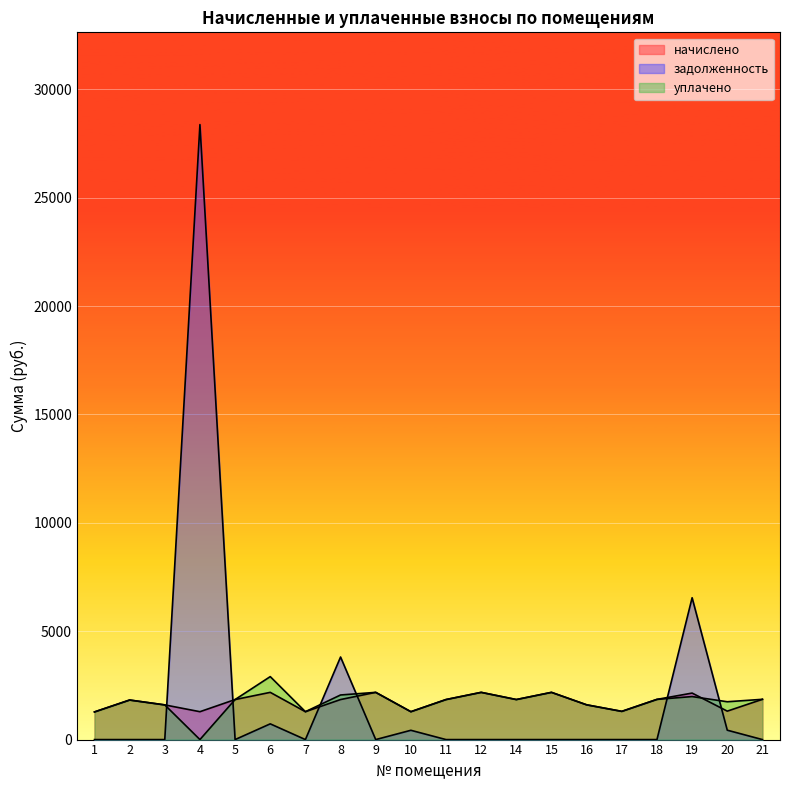

Which series ends up on top after the final intersection of начислено and задолженность?

начислено